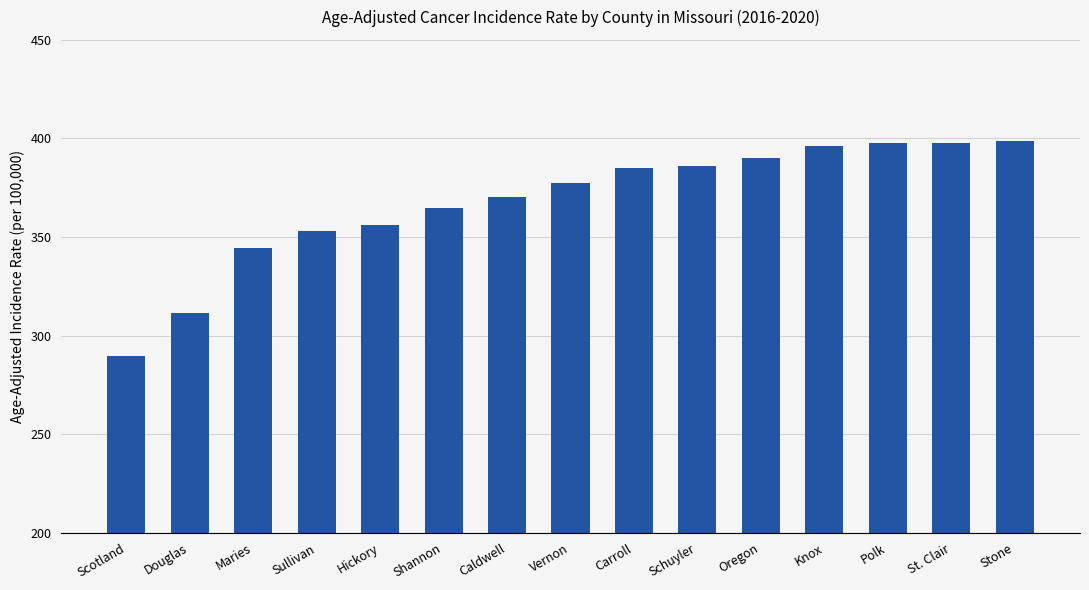

What is the value of the 5th bar from the left?

356.2